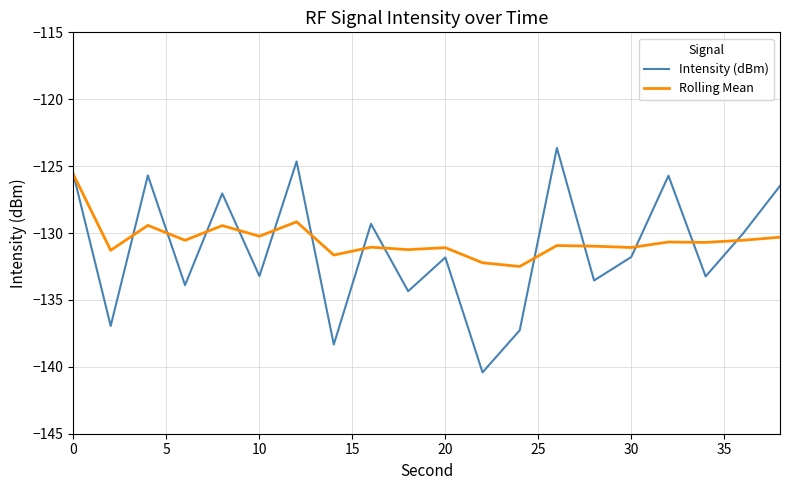

Which series has the largest total across all categories?

Rolling Mean